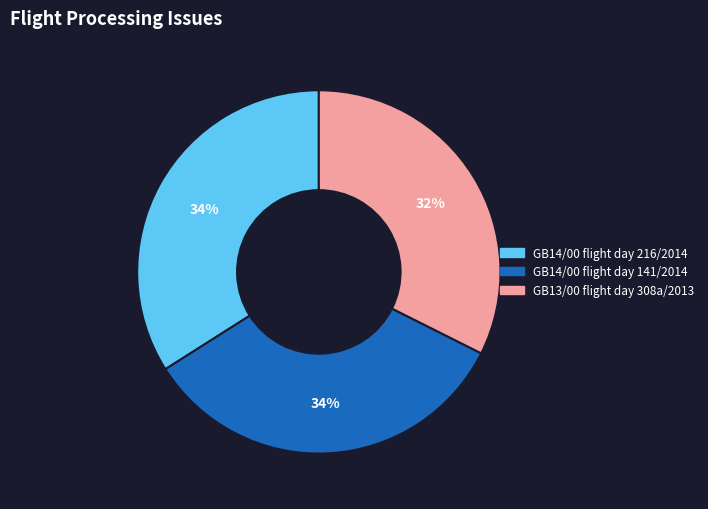

Count the number of slices in the pie.

3